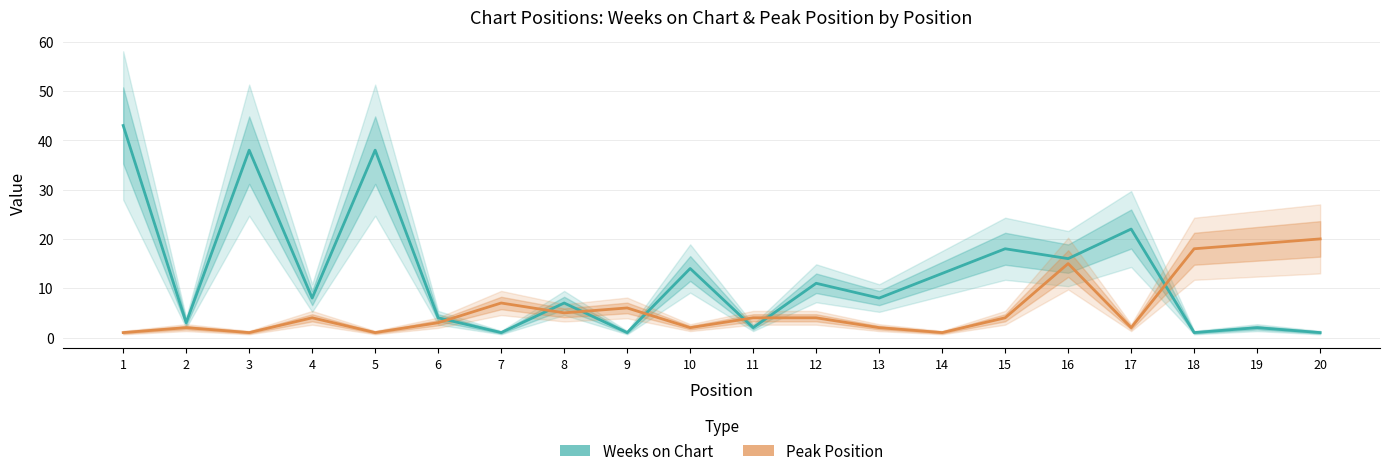

What is the value of the Weeks on Chart point at the 9th from the left?

1